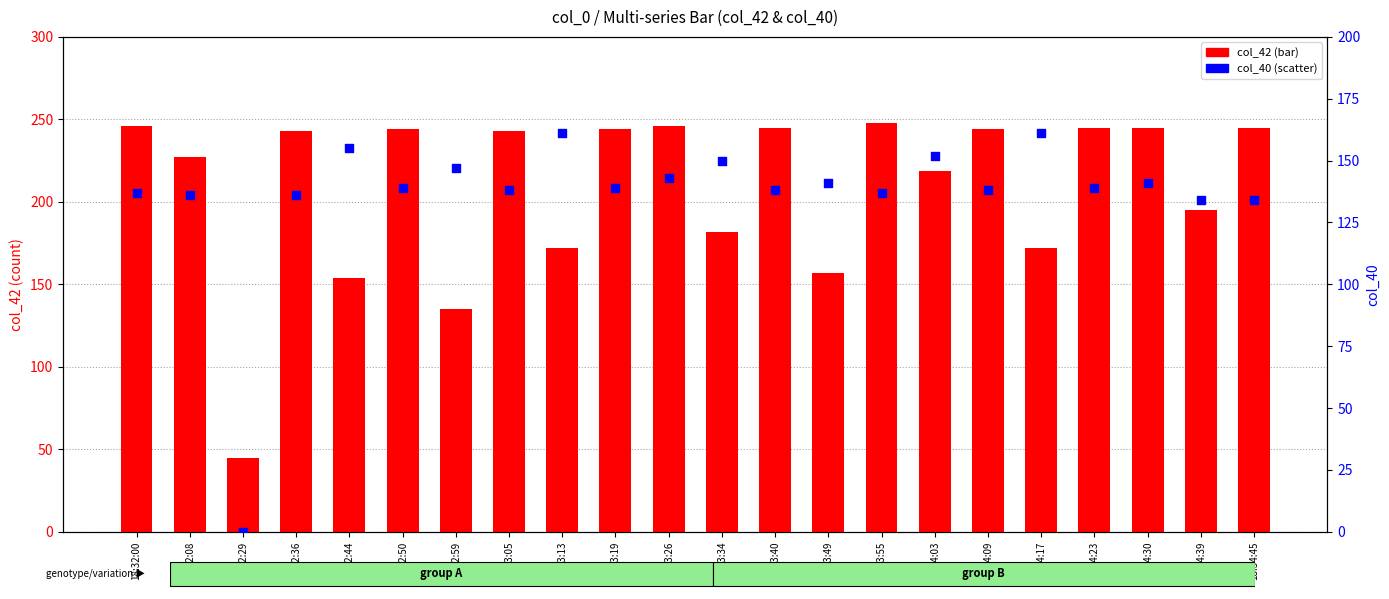

Is the value of col_42 at 18:32:50 greater than the value of col_40 at 18:33:19?

Yes